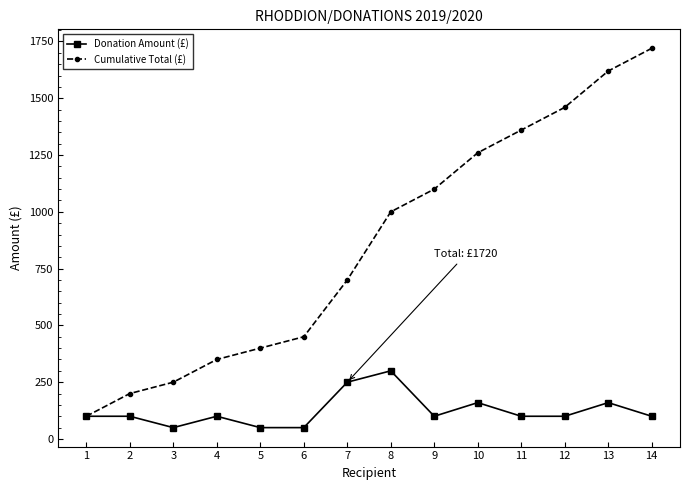

Does the chart display data point markers on the line(s)?

Yes